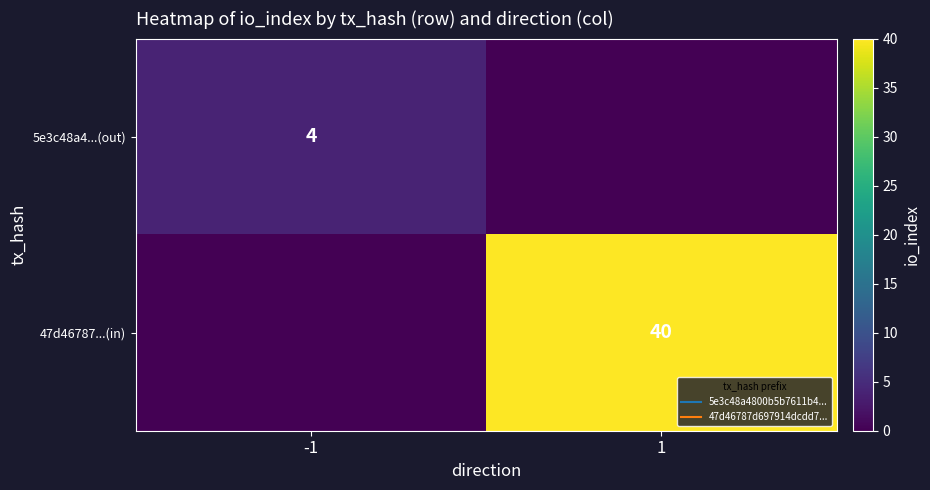

True or false: 5e3c48a4...(out) has a value of 4 at -1.

True